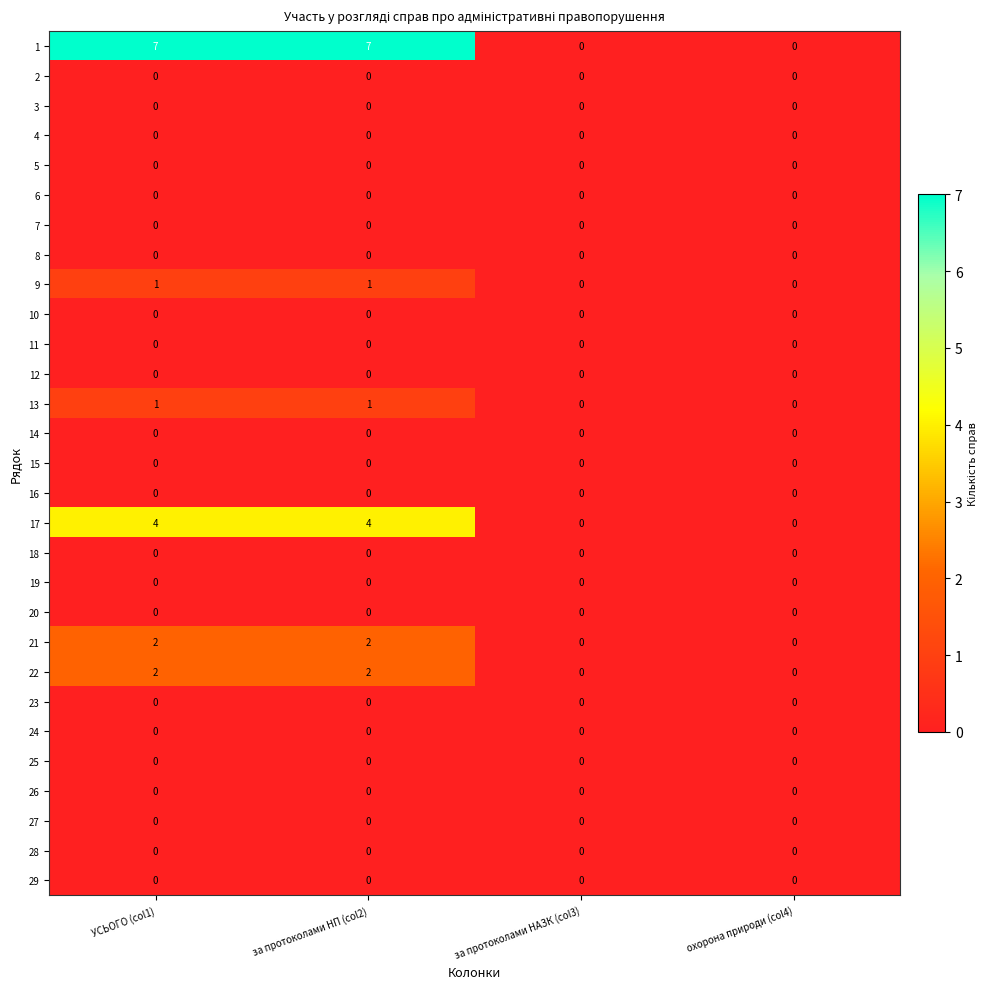

Between за протоколами НП (col2) and за протоколами НАЗК (col3), which series saw the biggest shift?

1